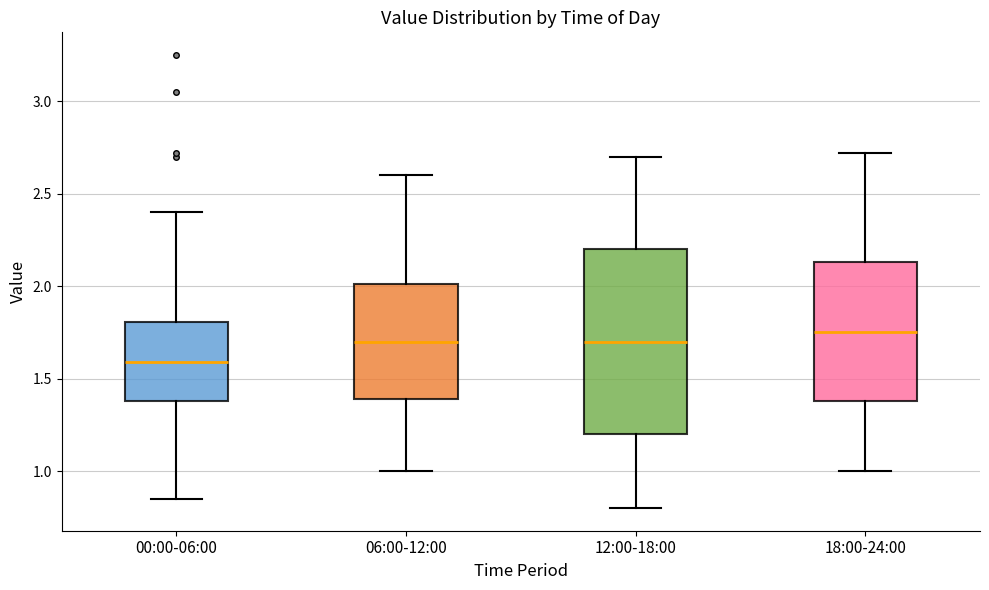

Which box has the lowest median line?

00:00-06:00